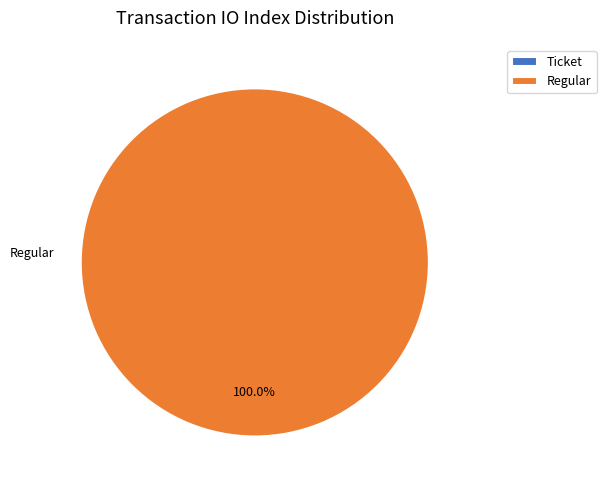

Is the sum of Ticket (io_index=0) and Regular (io_index=19) greater than half?

Yes